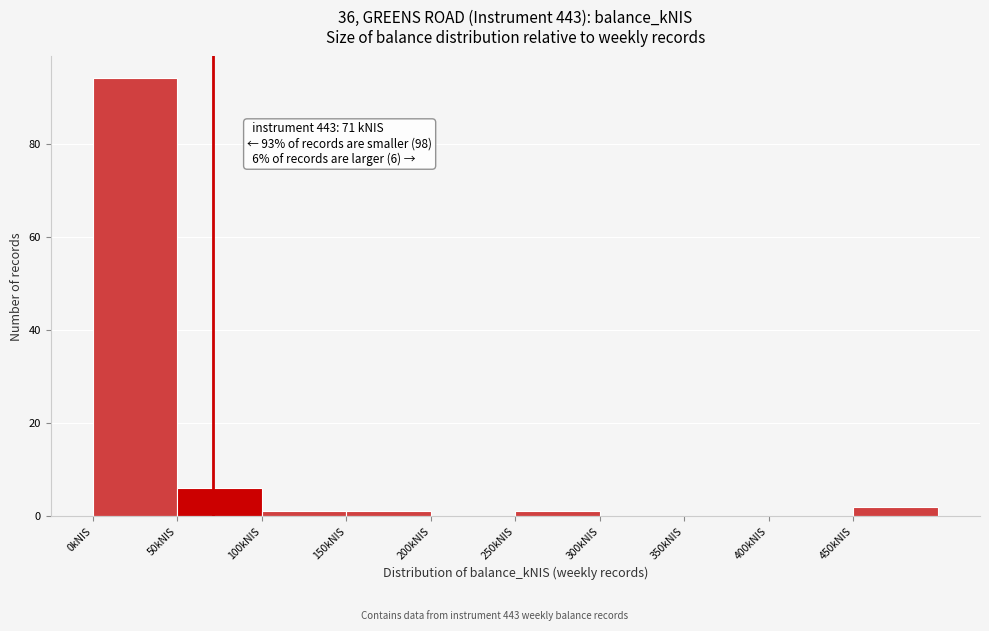

Over which range of the x-axis is the bar tallest?

0 to 50